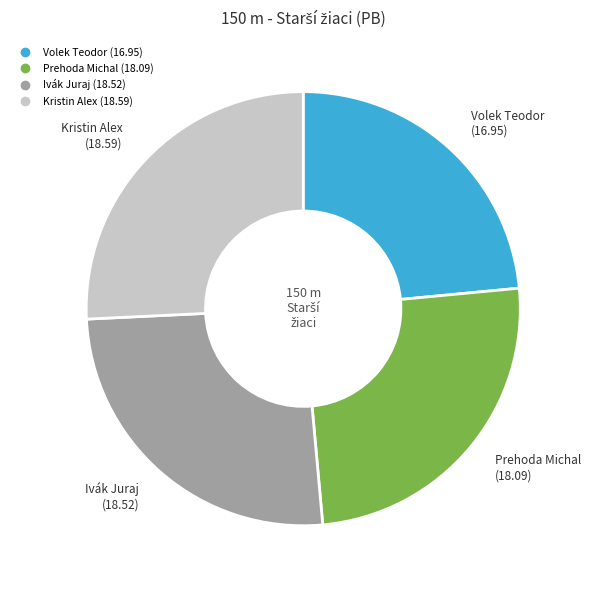

Which slice is the smallest?

Volek Teodor